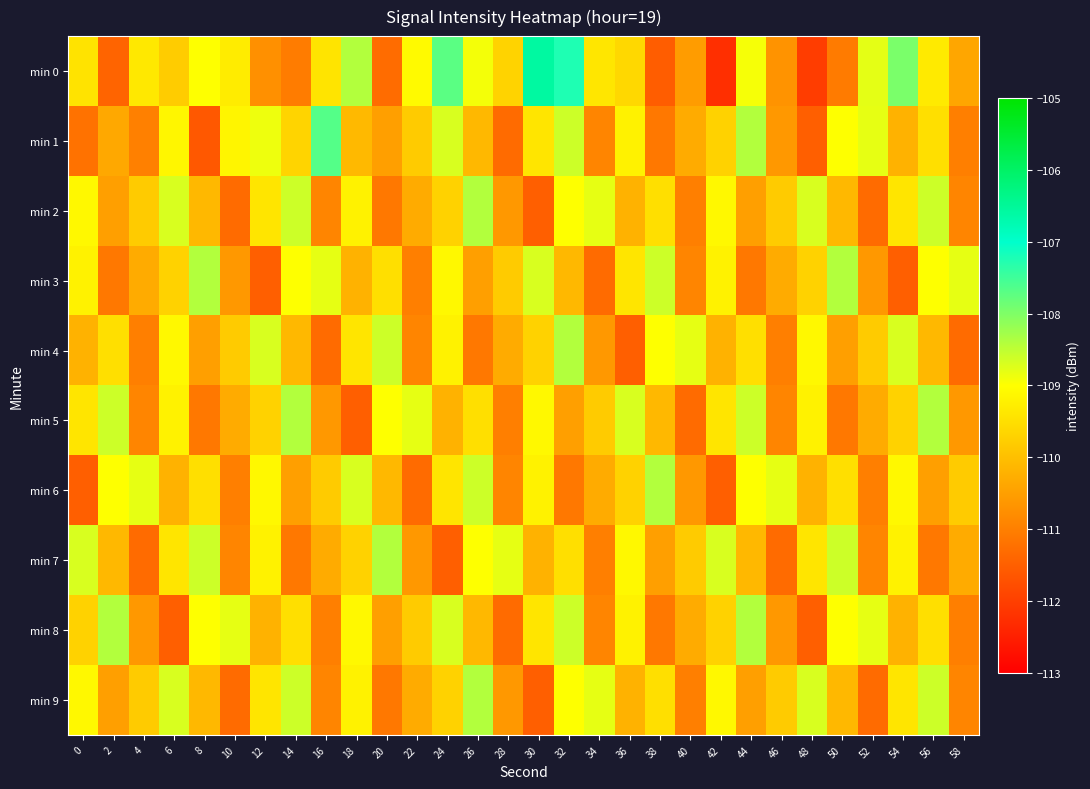

Which category has the lowest value across all series?

42